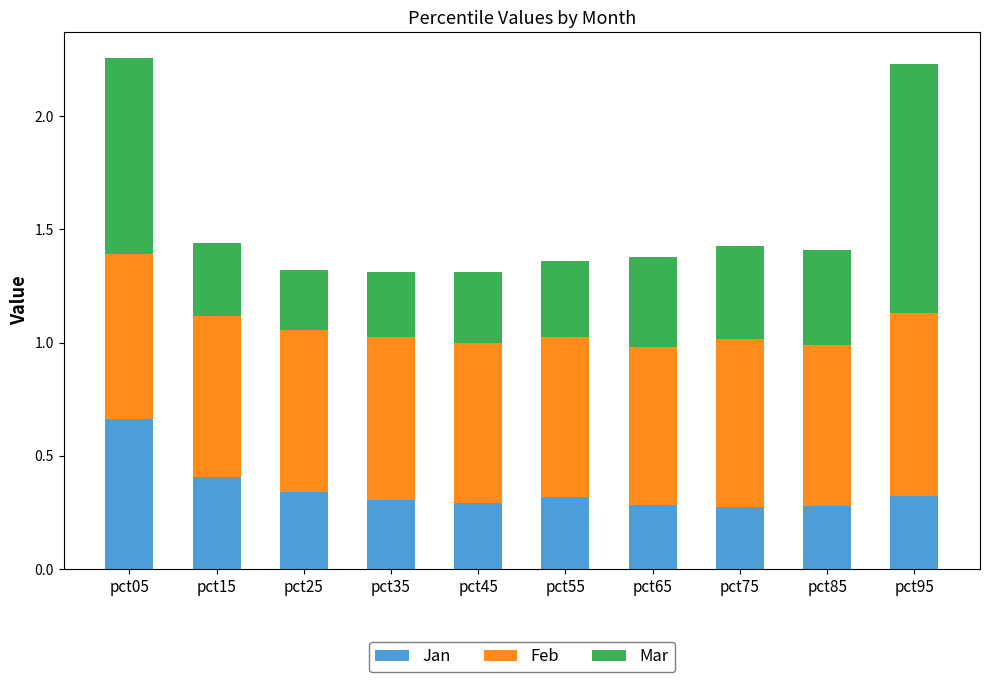

Count the Jan values in the range 0 to 1.

10